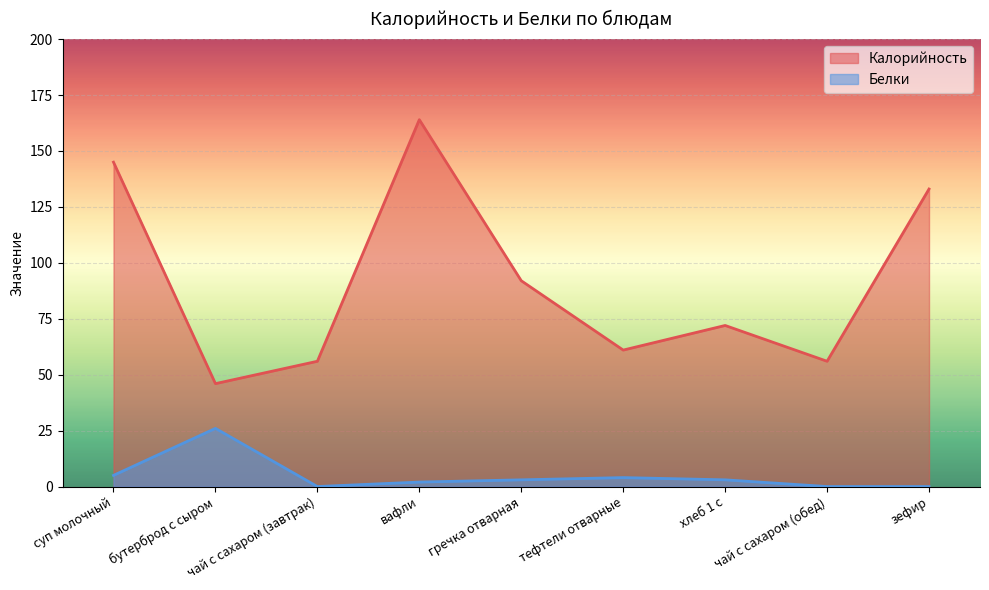

What is the maximum value shown in the chart?

164